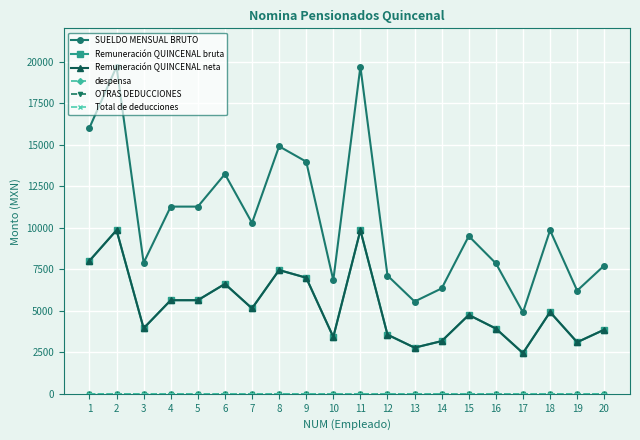

Reading right to left, extract all data points from this chart.

SUELDO MENSUAL BRUTO: 20=7722.0	19=6210.6	18=9841.2	17=4901.4	16=7853.1	15=9494.1	14=6345.6	13=5554.5	12=7117.2	11=19695.9	10=6837.3	9=13974.6	8=14898.0	7=10285.2	6=13227.0	5=11268.3	4=11268.3	3=7888.2	2=19695.9	1=16011.6
Remuneración QUINCENAL bruta: 20=3861.0	19=3105.3	18=4920.6	17=2450.7	16=3926.6	15=4747.1	14=3172.8	13=2777.2	12=3558.6	11=9848.0	10=3418.7	9=6987.3	8=7449.0	7=5142.6	6=6613.5	5=5634.1	4=5634.1	3=3944.1	2=9848.0	1=8005.8
Remuneración QUINCENAL neta: 20=3861.0	19=3105.3	18=4920.6	17=2450.7	16=3926.6	15=4747.1	14=3172.8	13=2777.2	12=3558.6	11=9848.0	10=3418.7	9=6987.3	8=7449.0	7=5142.6	6=6613.5	5=5634.1	4=5634.1	3=3944.1	2=9848.0	1=8005.8
despensa: 20=0.0	19=0.0	18=0.0	17=0.0	16=0.0	15=0.0	14=0.0	13=0.0	12=0.0	11=0.0	10=0.0	9=0.0	8=0.0	7=0.0	6=0.0	5=0.0	4=0.0	3=0.0	2=0.0	1=0.0
OTRAS DEDUCCIONES: 20=0.0	19=0.0	18=0.0	17=0.0	16=0.0	15=0.0	14=0.0	13=0.0	12=0.0	11=0.0	10=0.0	9=0.0	8=0.0	7=0.0	6=0.0	5=0.0	4=0.0	3=0.0	2=0.0	1=0.0
Total de deducciones: 20=0.0	19=0.0	18=0.0	17=0.0	16=0.0	15=0.0	14=0.0	13=0.0	12=0.0	11=0.0	10=0.0	9=0.0	8=0.0	7=0.0	6=0.0	5=0.0	4=0.0	3=0.0	2=0.0	1=0.0